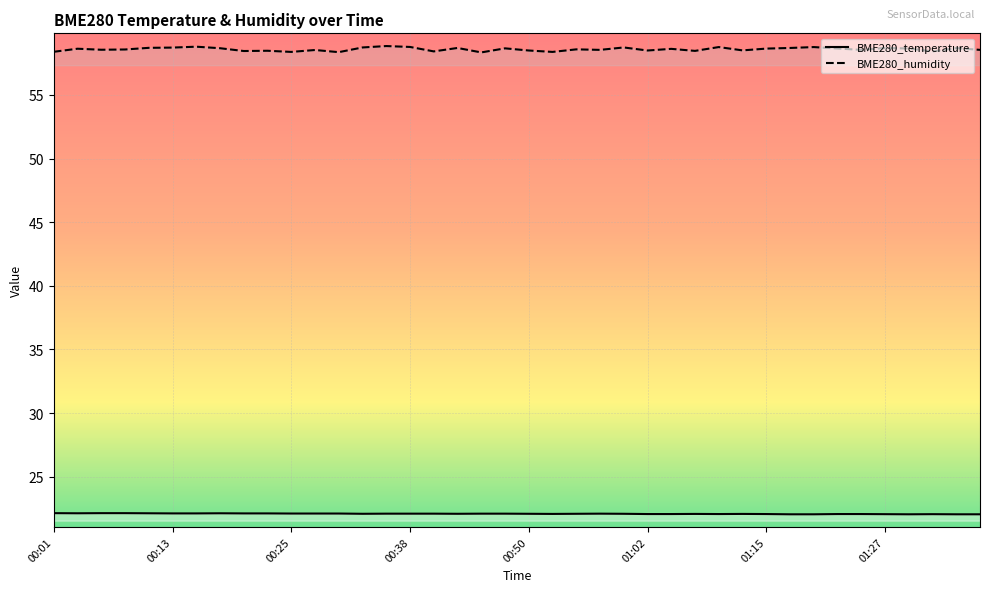

Rank the series at 00:18 from highest to lowest value.

BME280_humidity, BME280_temperature